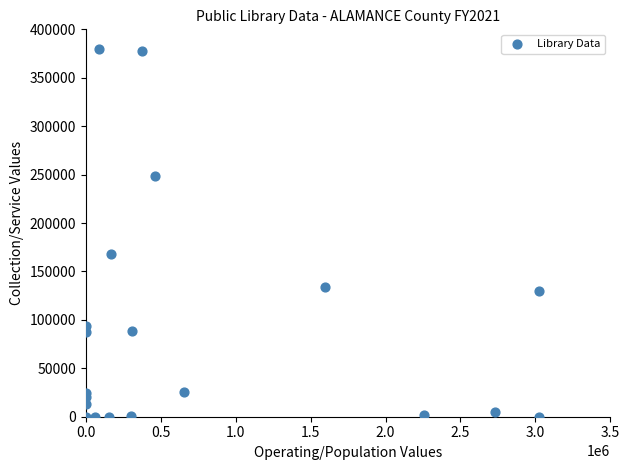

What Y value in the scatter plot is closest to 189790?

167660